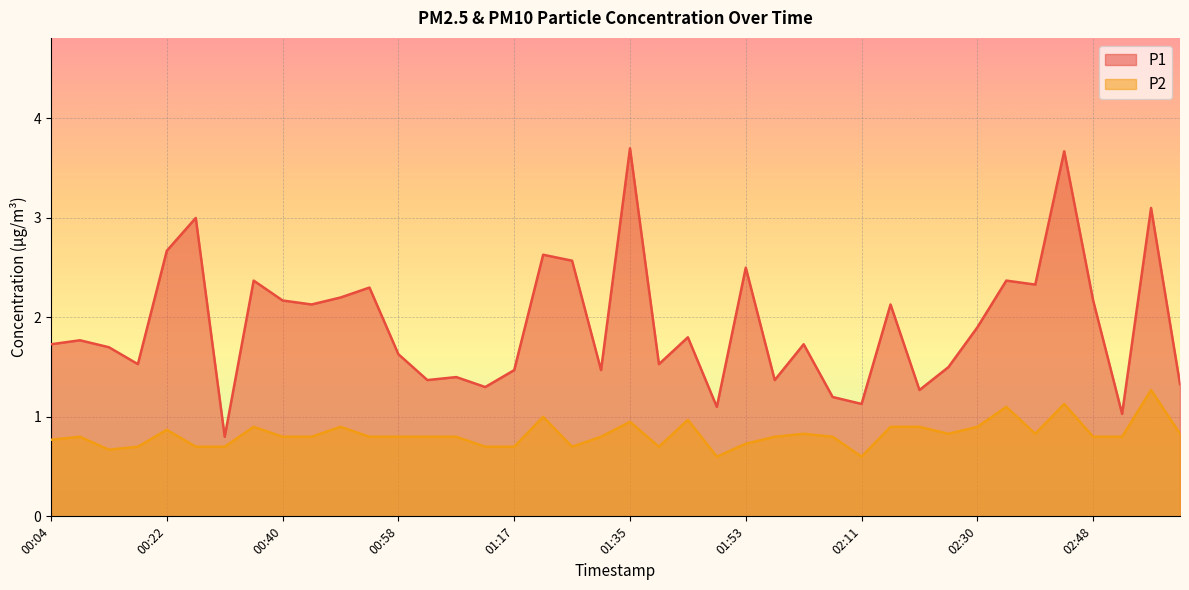

Between 01:08 and 02:07, which series saw the biggest shift?

P1